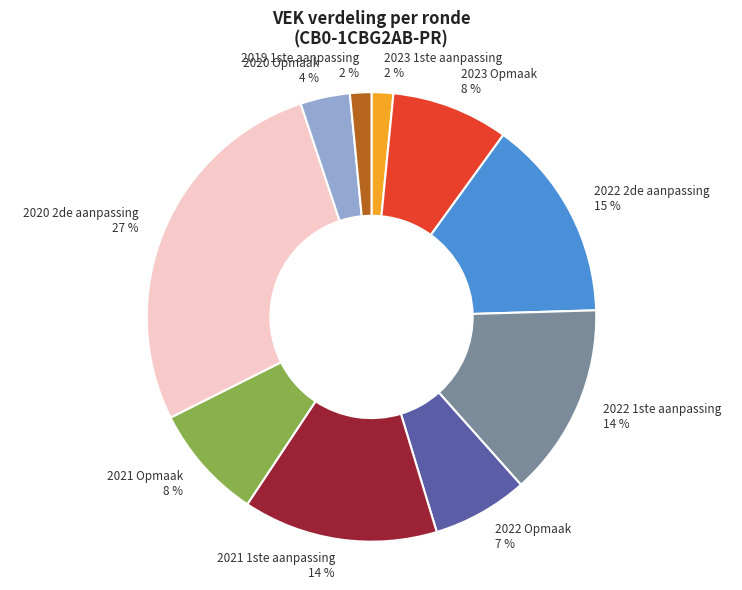

To the nearest percent, what is the combined percentage of 2021 Opmaak and 2020 Opmaak?

12%